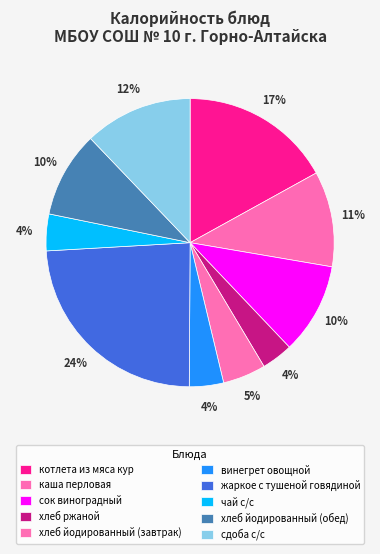

Does сдоба с/с account for over 50% of the chart?

No